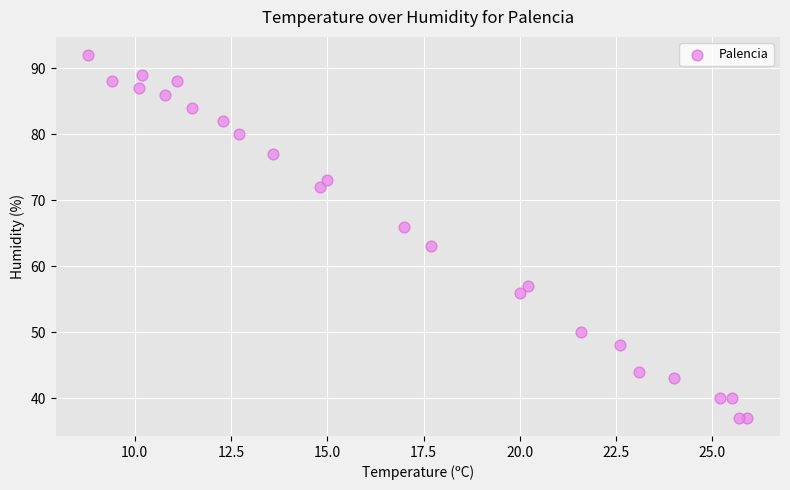

What is the range of Y values (max minus min)?

55